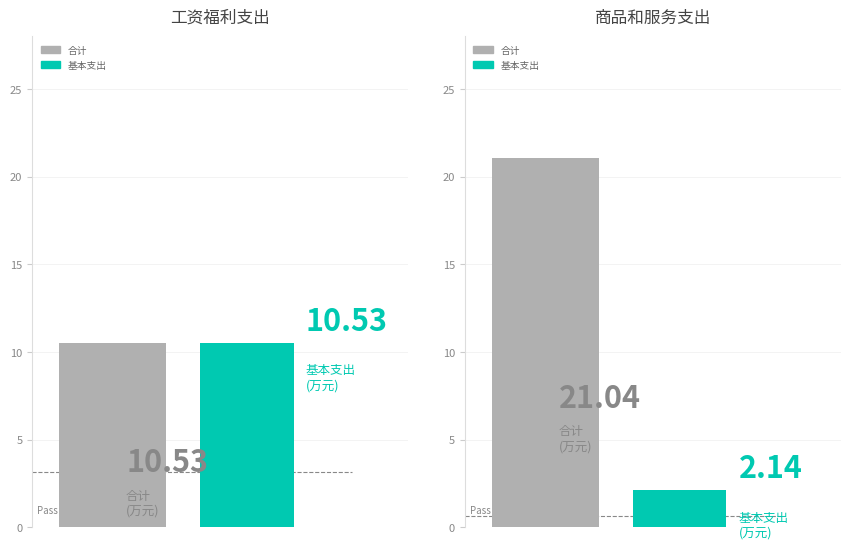

What is the lowest value of the 合计 series?

10.5